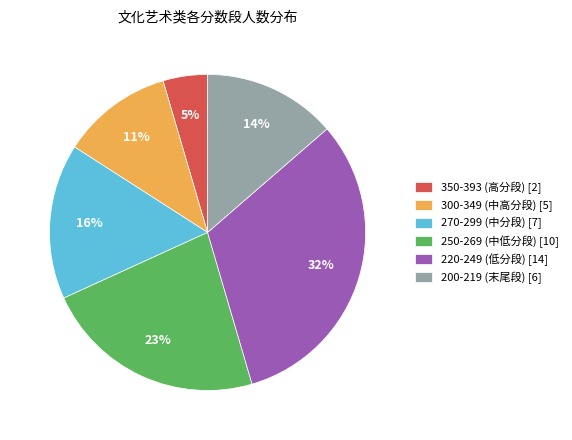

Is it true that 250-269 (中低分段) [10] is 23% of the pie?

True